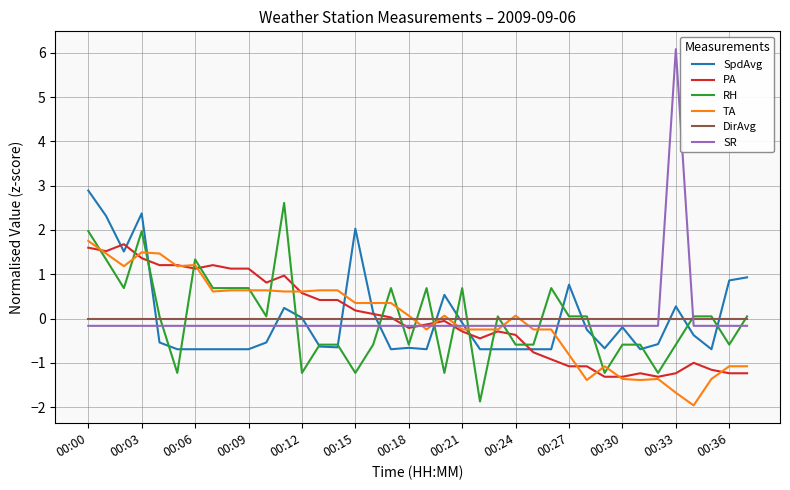

What is the maximum value shown in the chart?

6.1